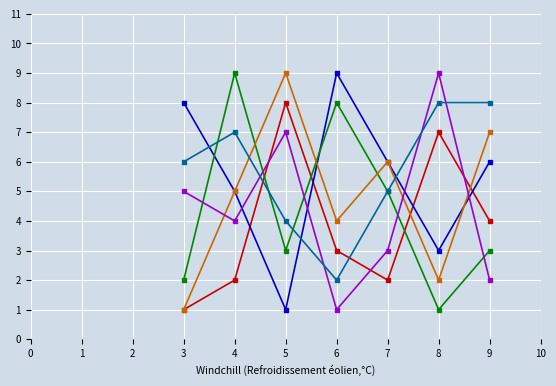

What is the greatest value displayed?

9